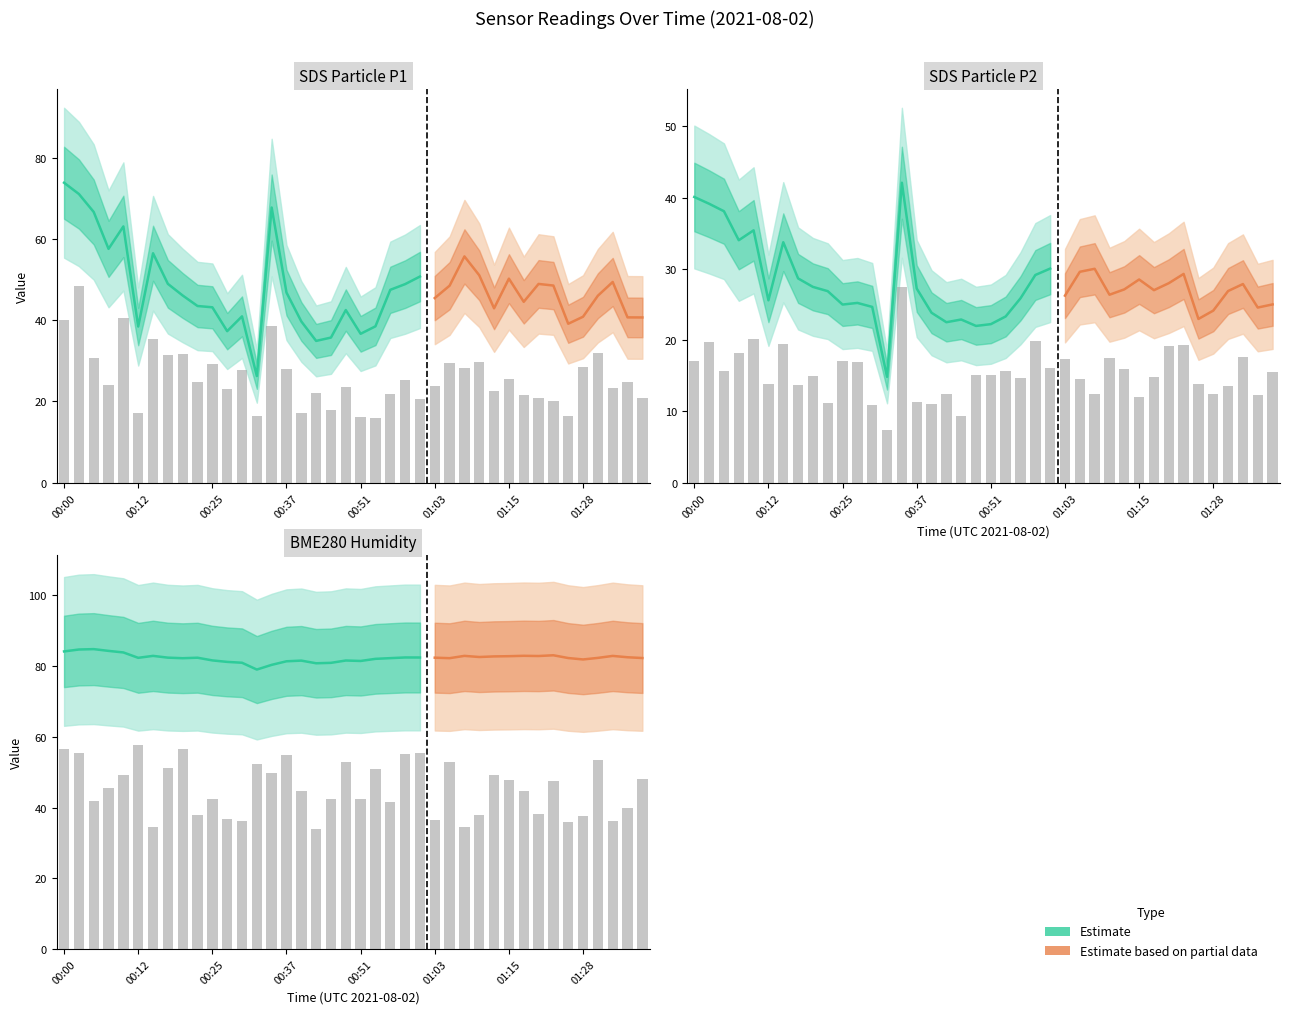

What is the highest value of the SDS_P1 series?

73.8